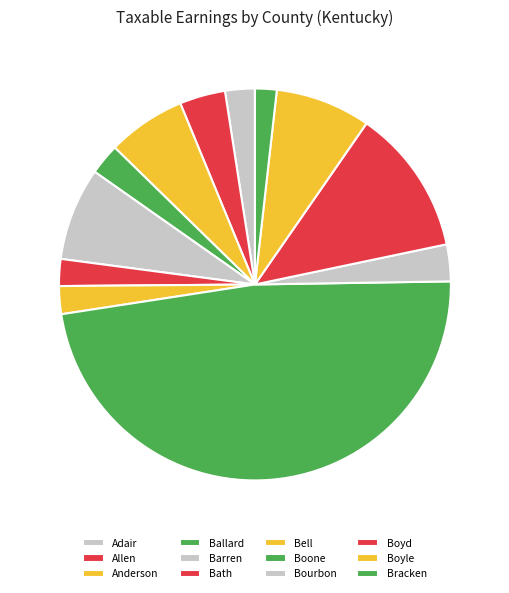

How many segments does this pie chart have?

12